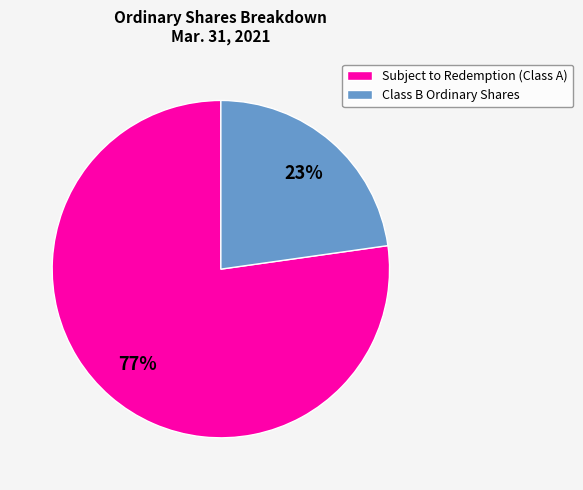

Between Class B Ordinary Shares and Subject to Redemption (Class A), which is larger?

Subject to Redemption (Class A)